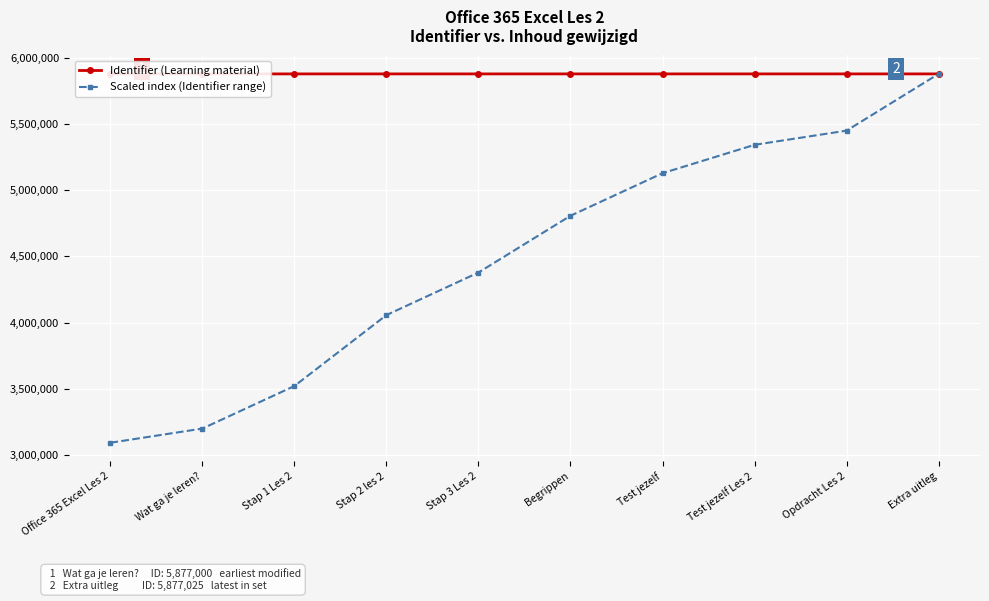

Which series changed the most between Office 365 Excel Les 2 and Stap 1 Les 2?

Scaled index (Identifier range)